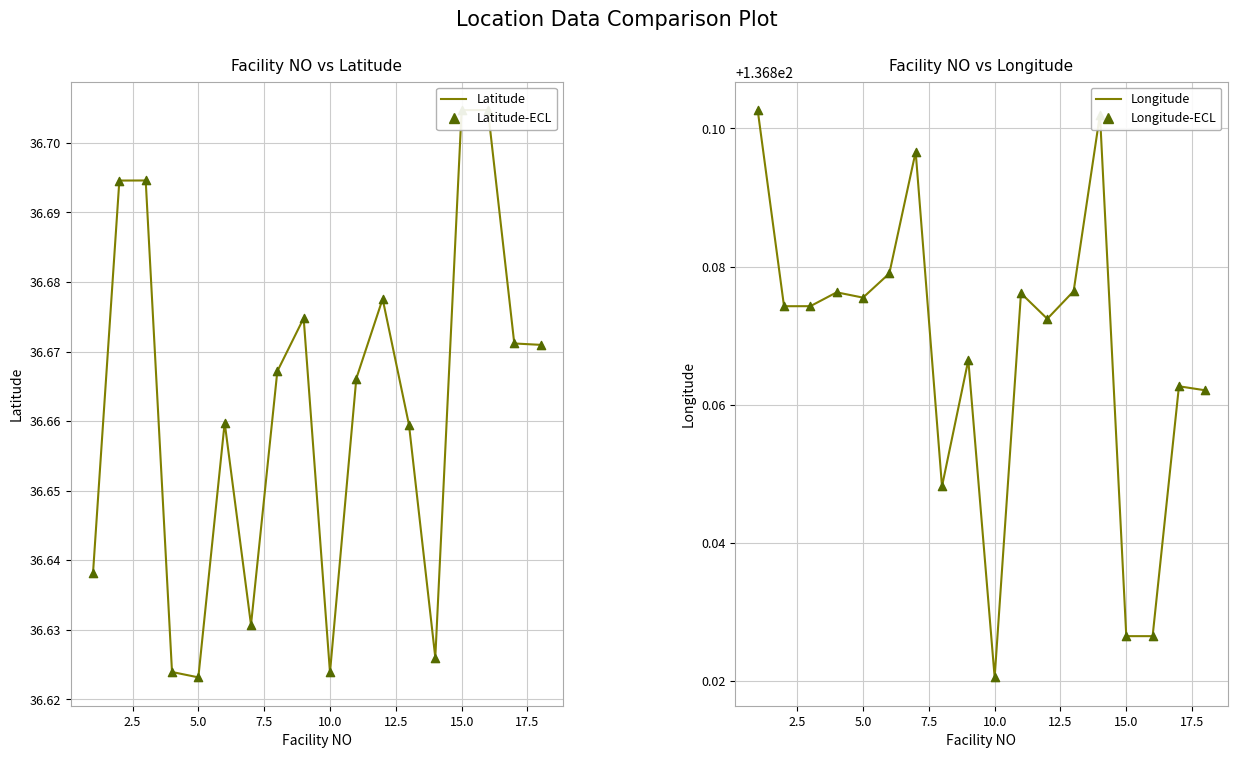

Is the value of Latitude-ECL at 13 greater than the value of Longitude-ECL at 9?

No